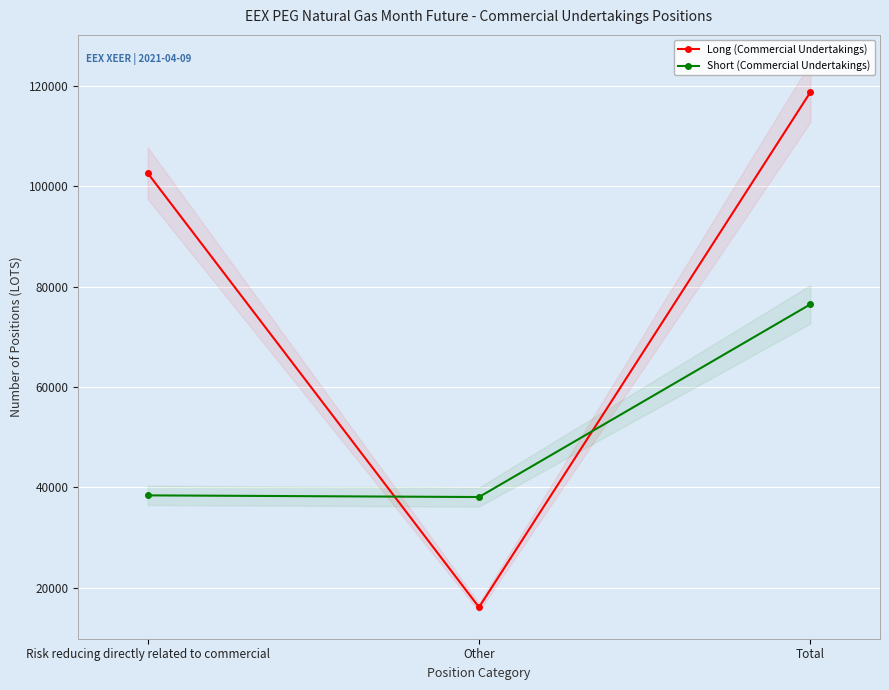

Does the chart display data point markers on the line(s)?

Yes